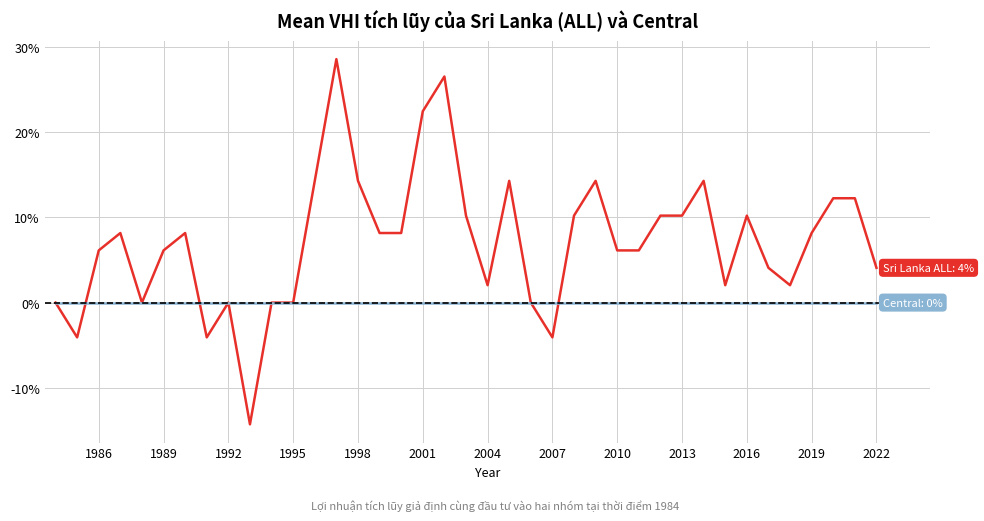

What is the greatest value displayed?

28.6